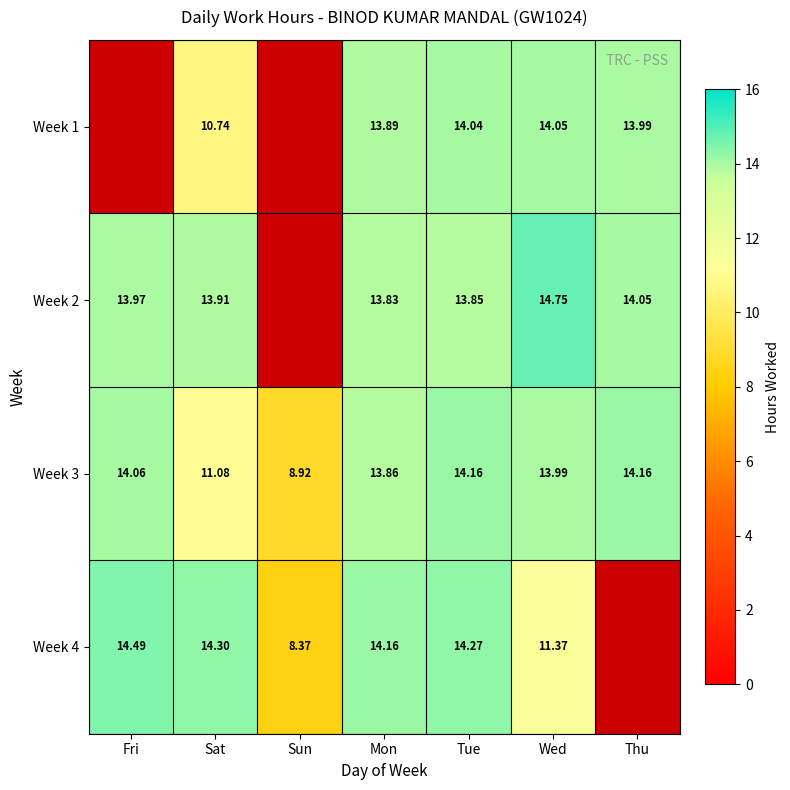

Where is Week 3 nearest to the value 11?

Sat